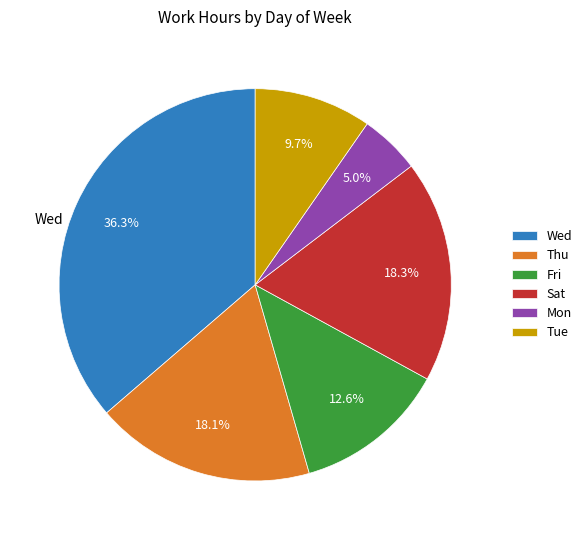

What percentage is the Sat slice, to the nearest percent?

18%